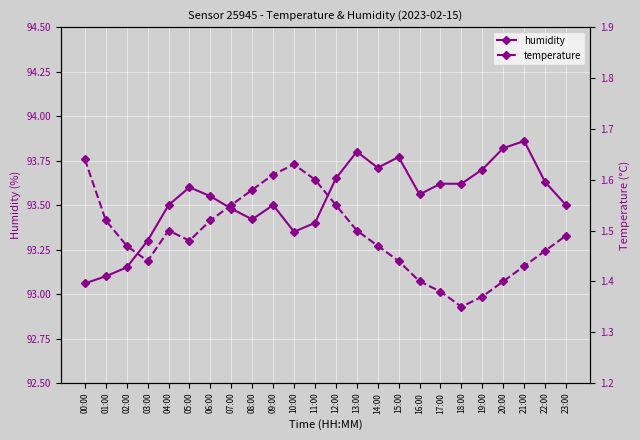

What position from the right is 09:00?

15